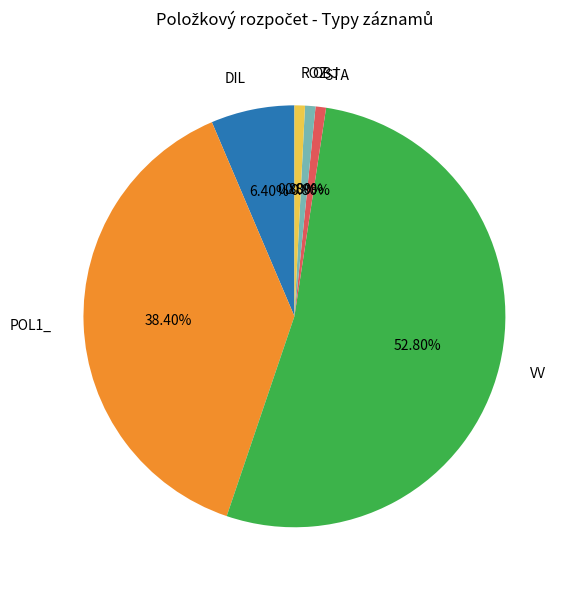

Combined, do ROZ and STA account for over 50%?

No